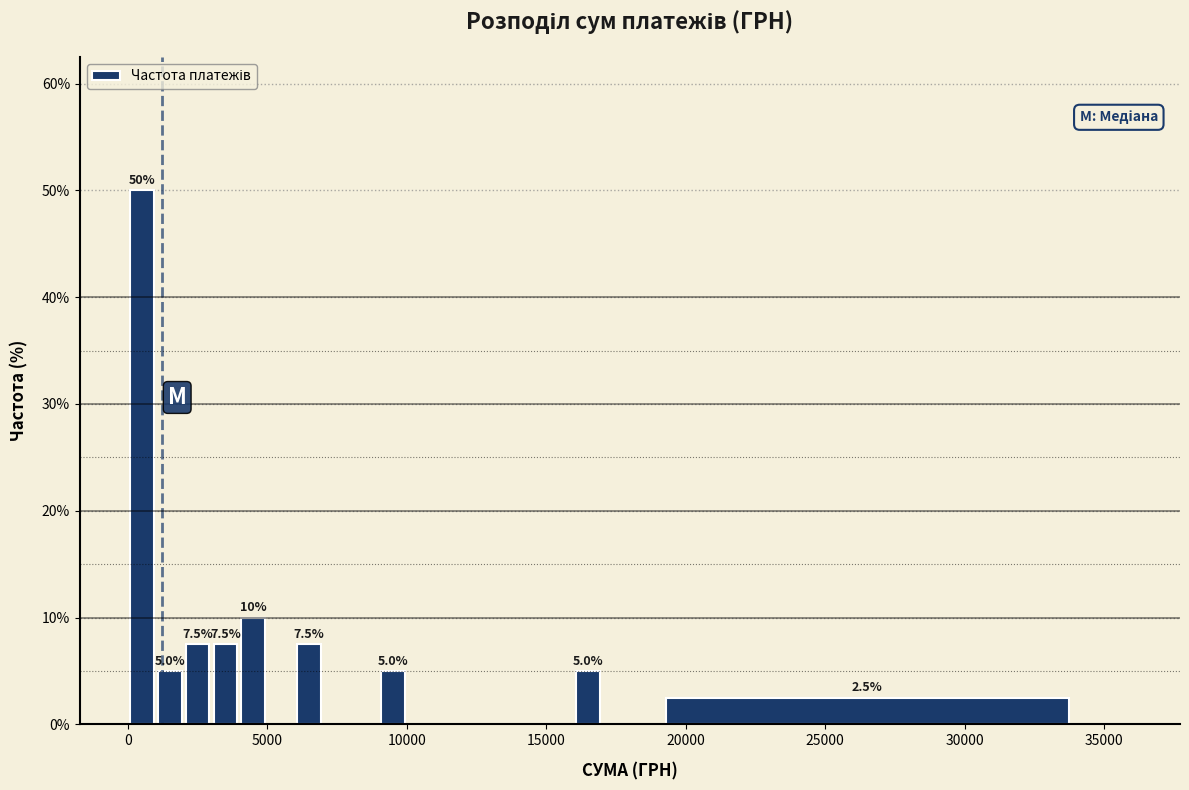

Read against the x-axis, roughly where is the centre of the tallest bar?

500